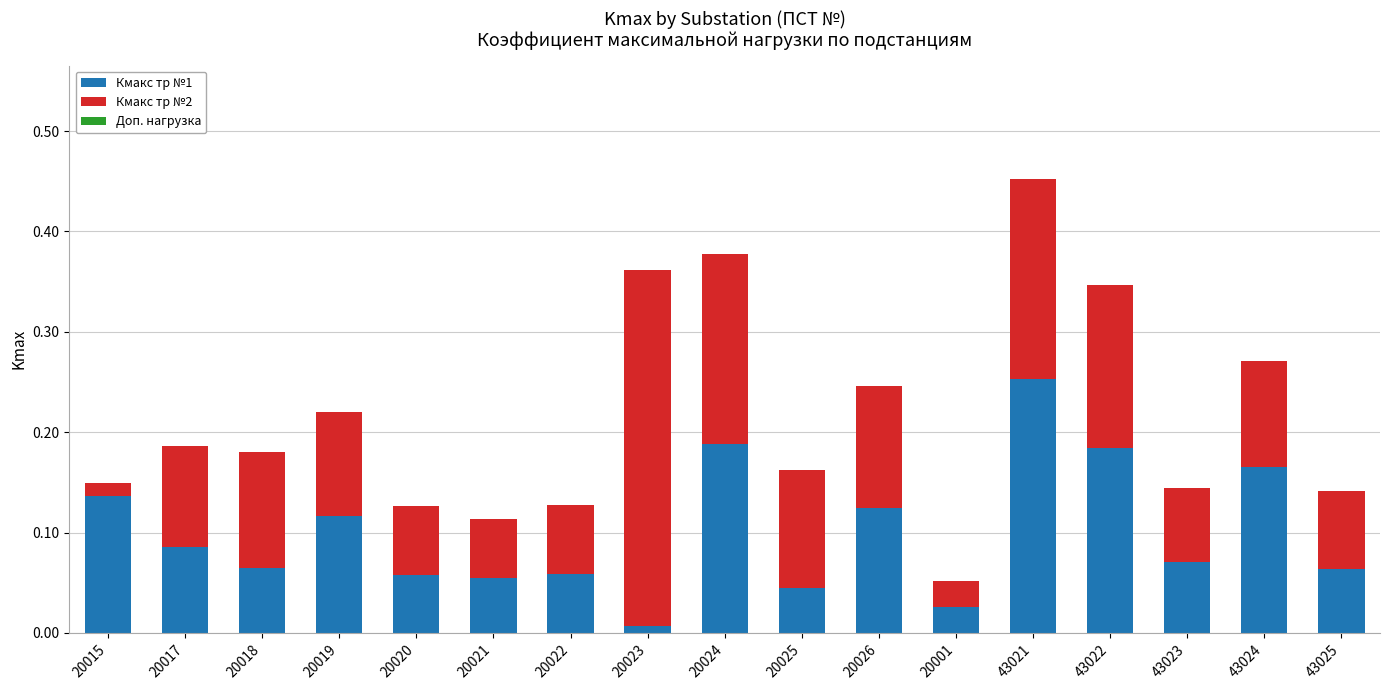

At which category is the sum across all series the highest?

43021